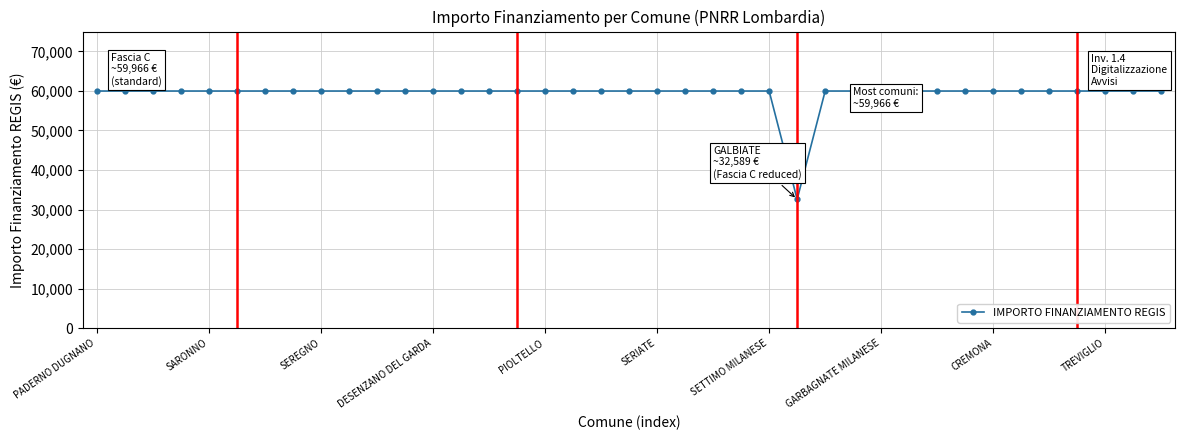

What is the value of the 24th point from the left?

59966